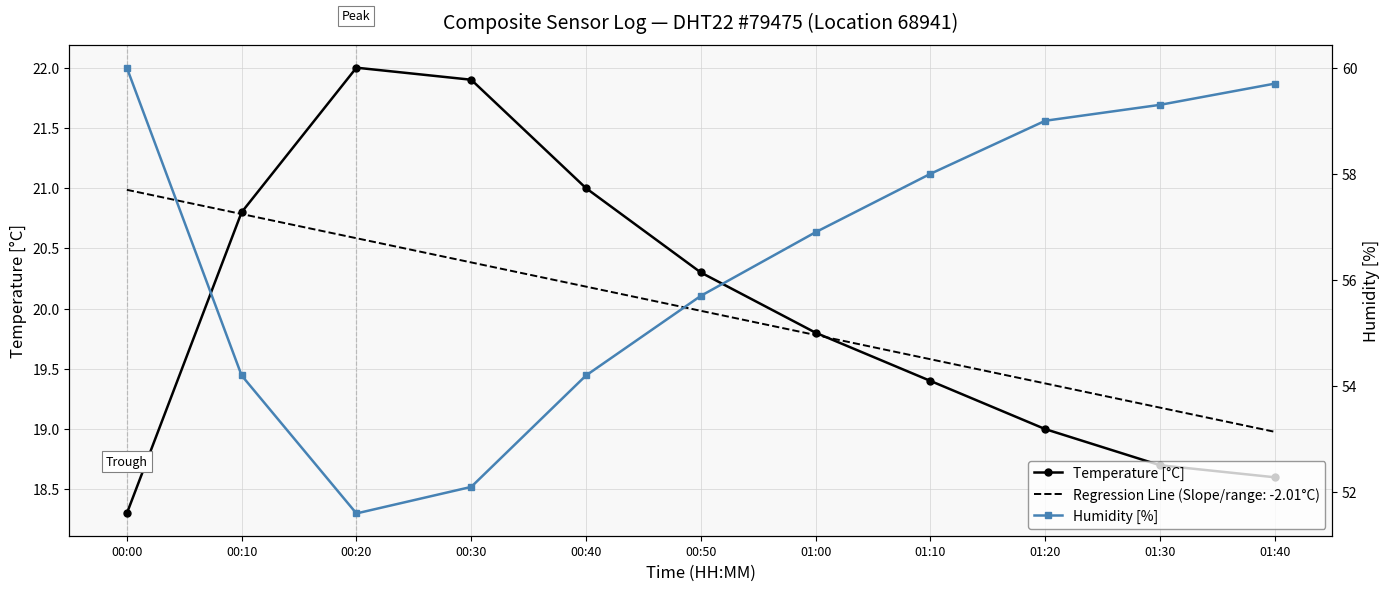

What is the label of the 11th point from the right?

00:00